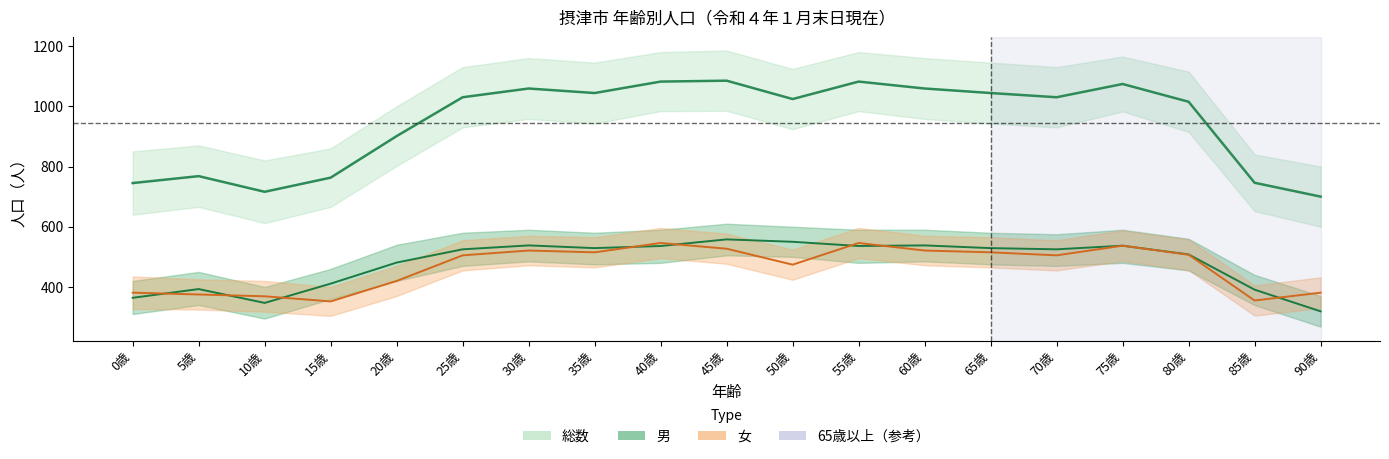

Which series has the widest spread of values?

総数